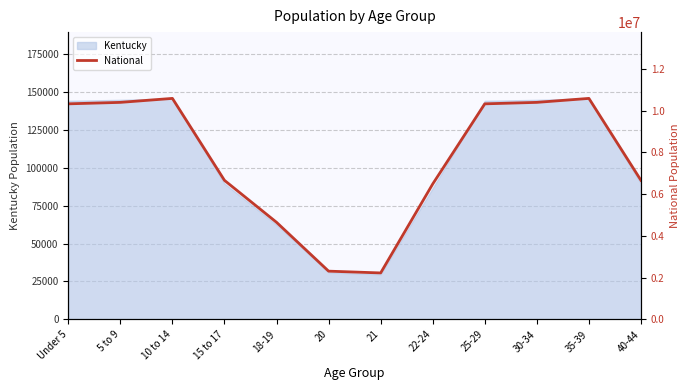

Which label corresponds to the largest value in the chart?

10 to 14